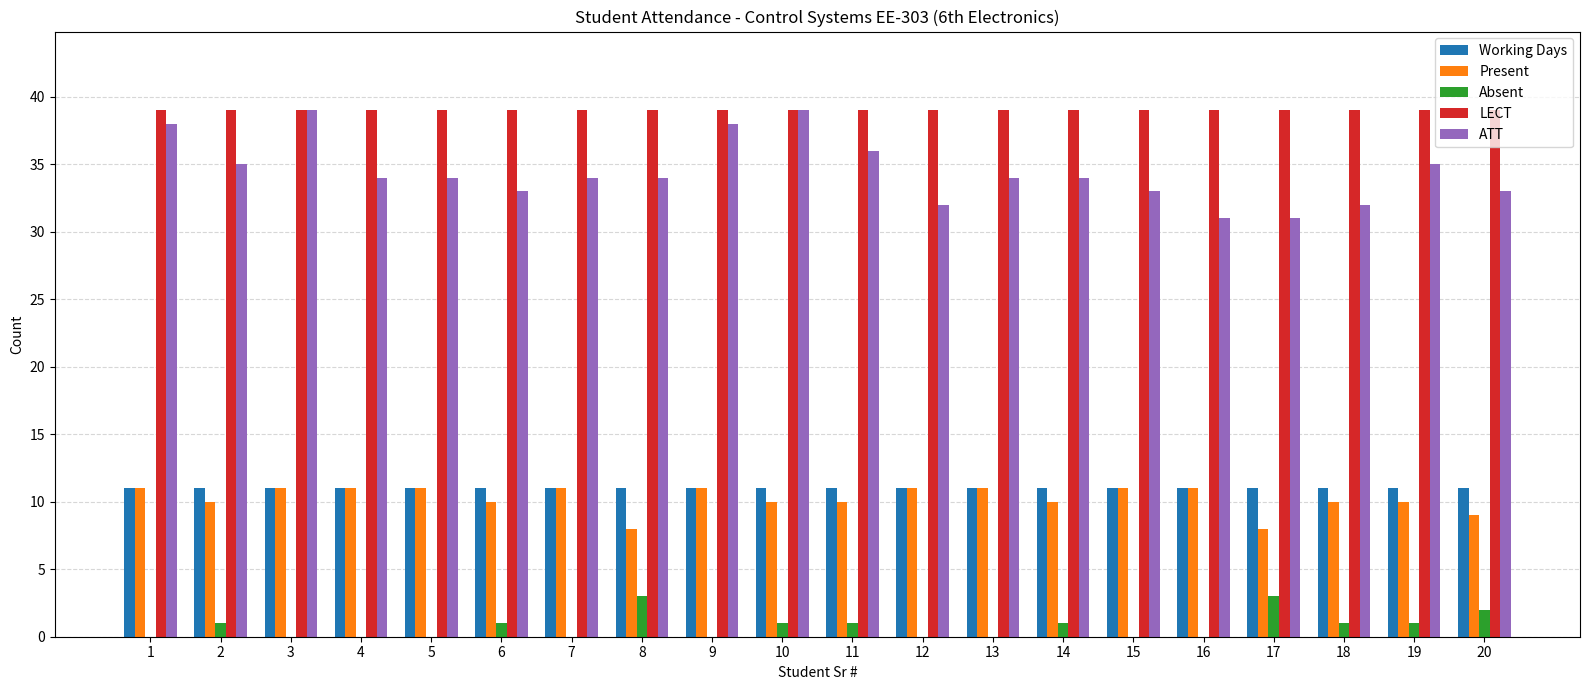

True or false: Present has a value of 16 at 15.

False